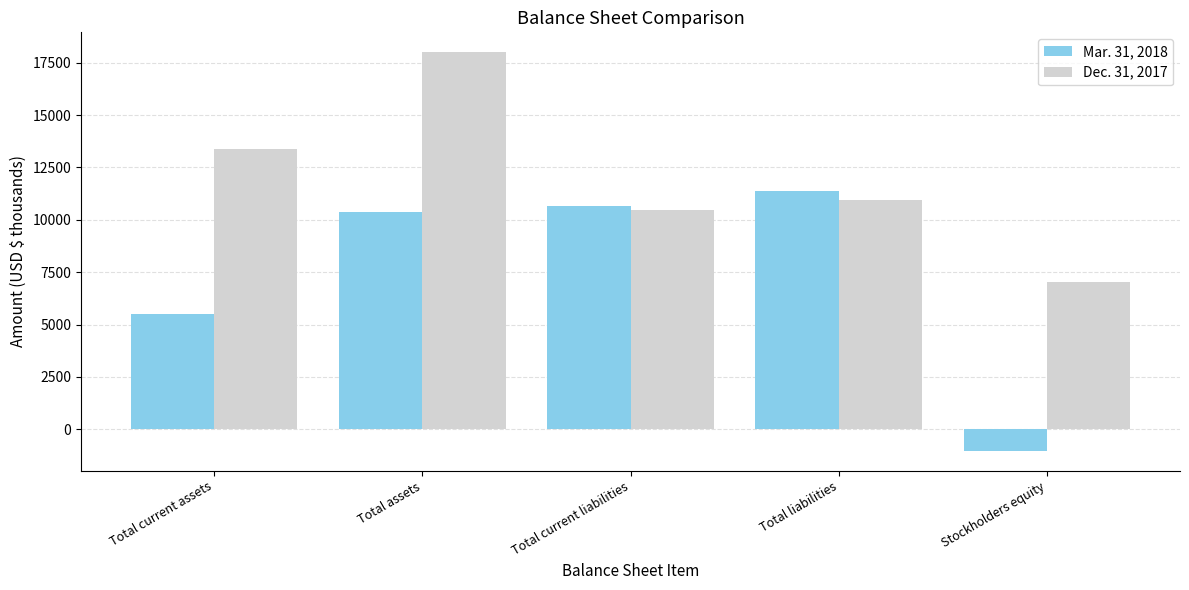

What are all the series names shown in the legend?

Mar. 31, 2018, Dec. 31, 2017